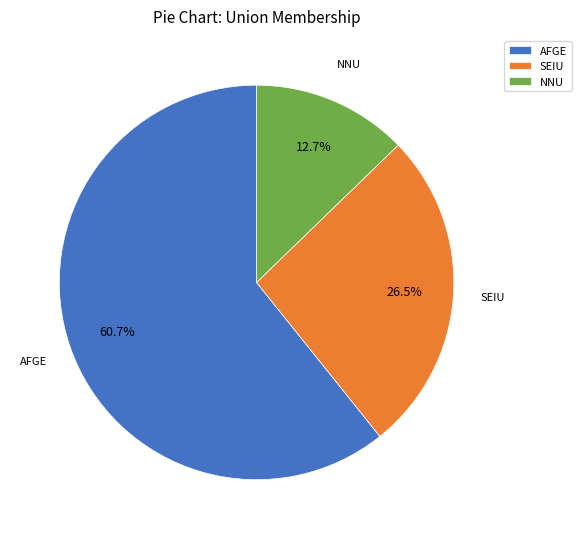

Which slice is the largest?

AFGE